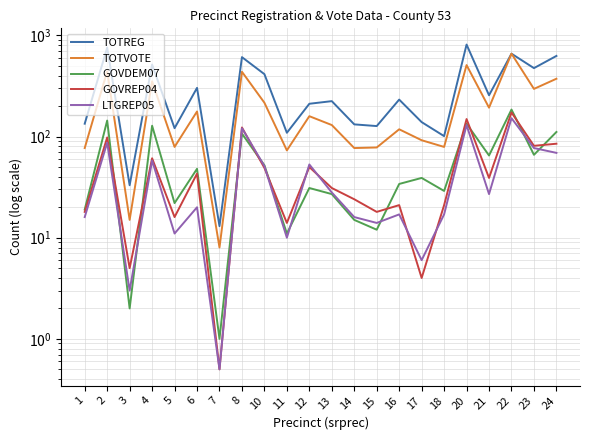

Which series has the largest total across all categories?

TOTREG